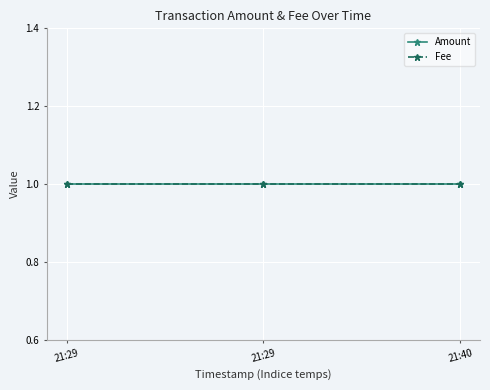

At which category is the sum across all series the highest?

2018-01-20 21:29:59